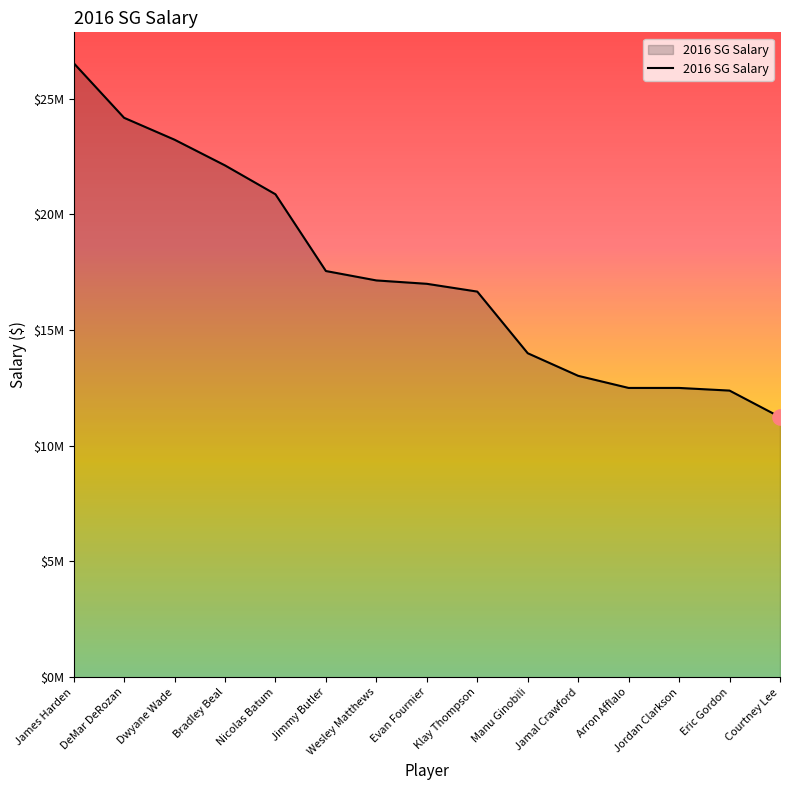

What is the change in value from Evan Fournier to Klay Thompson?

-336425